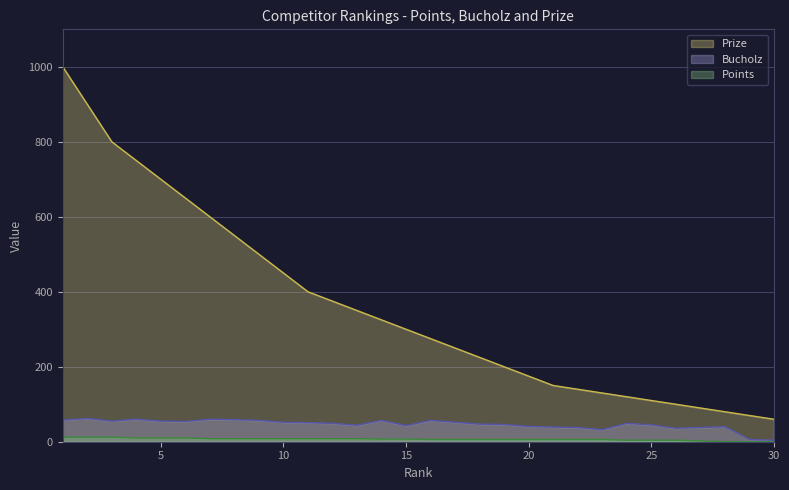

What is the highest value of the Prize series?

1000